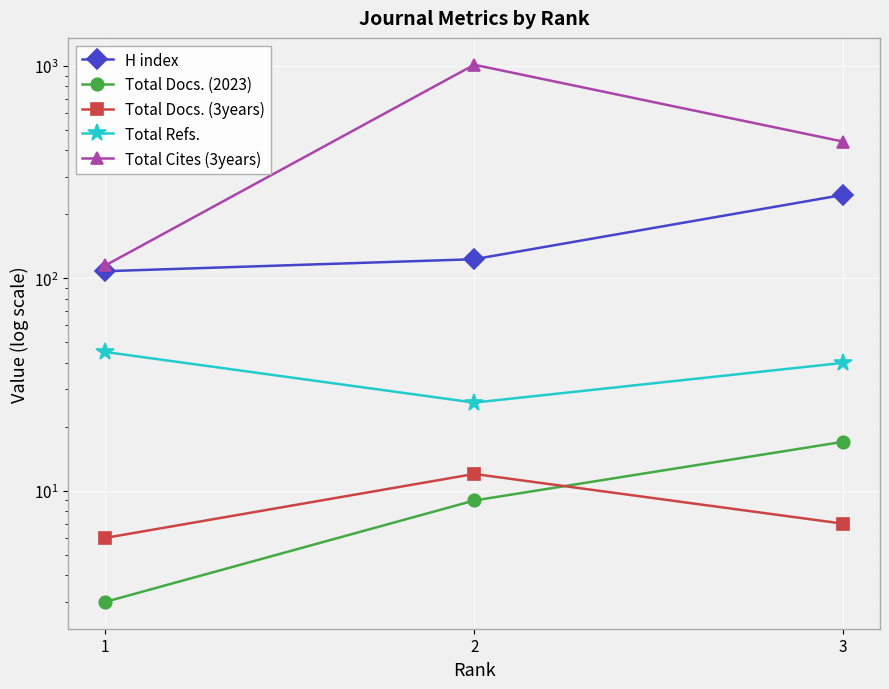

Which series has the widest spread of values?

Total Cites (3years)